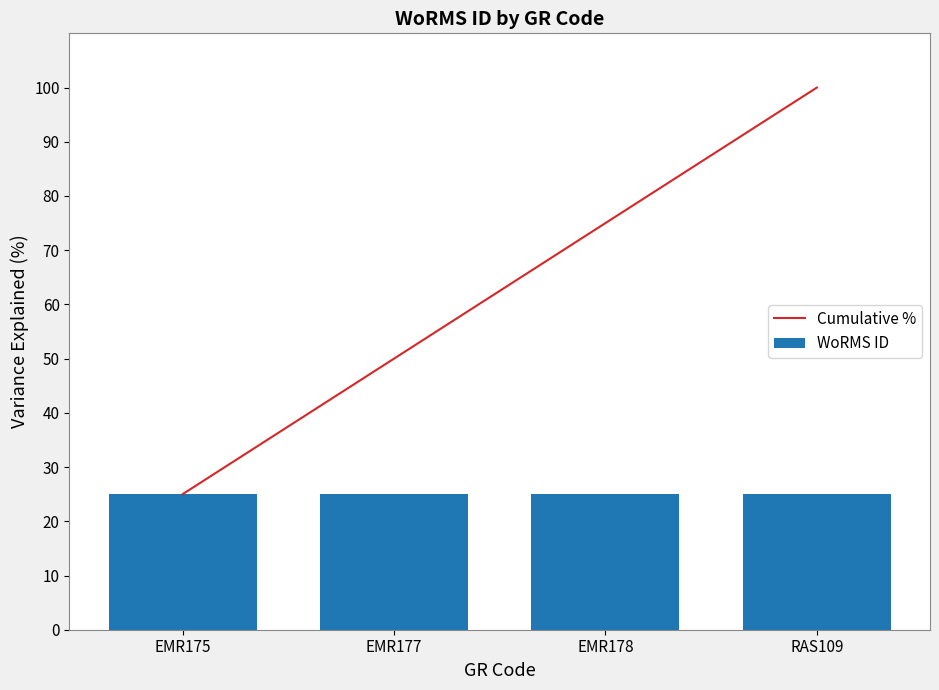

What is the lowest value of the WoRMS ID series?

25.0